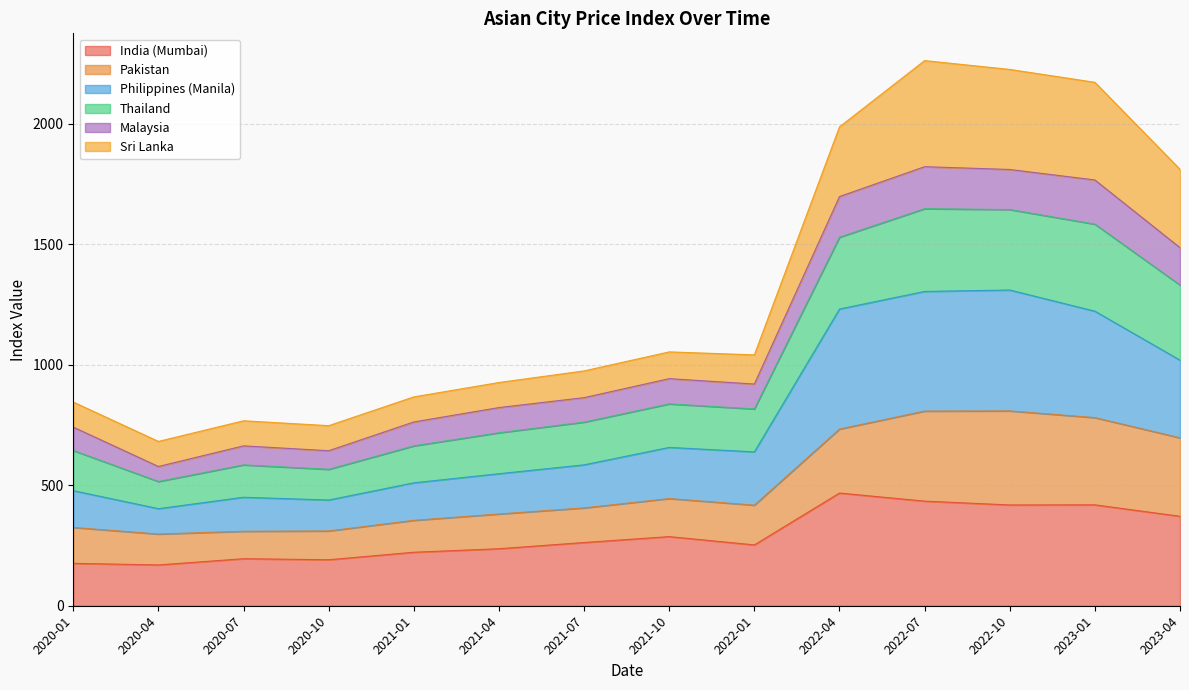

What is the lowest value of the India (Mumbai) series?

169.3